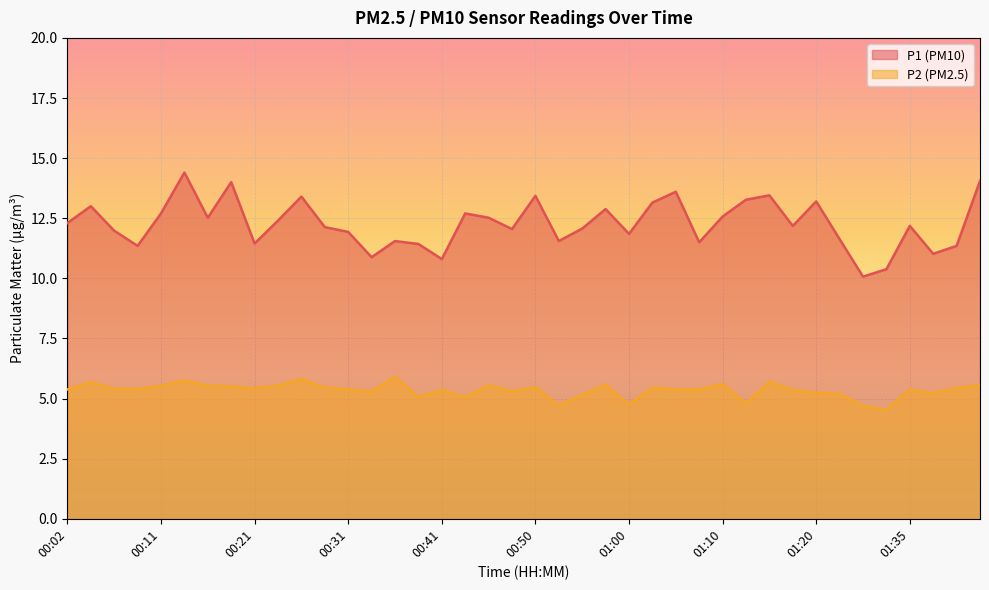

The P2 series shows 5.5 at 00:11. True or false?

True